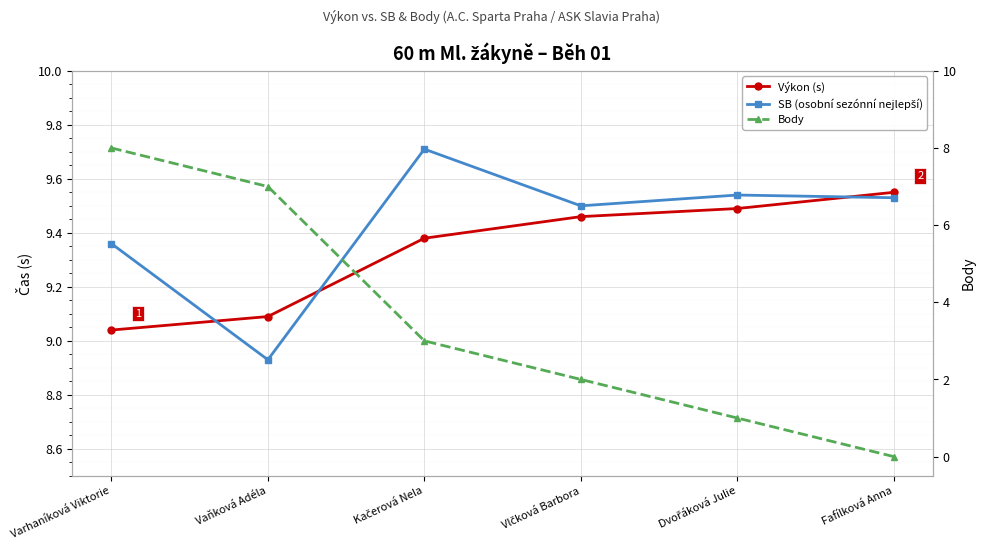

What is the maximum value for SB (osobní sezónní nejlepší)?

9.7